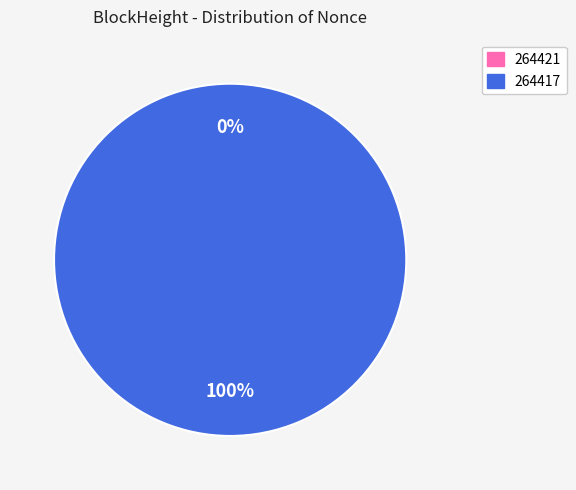

To the nearest percent, what portion does 264417 represent?

100%